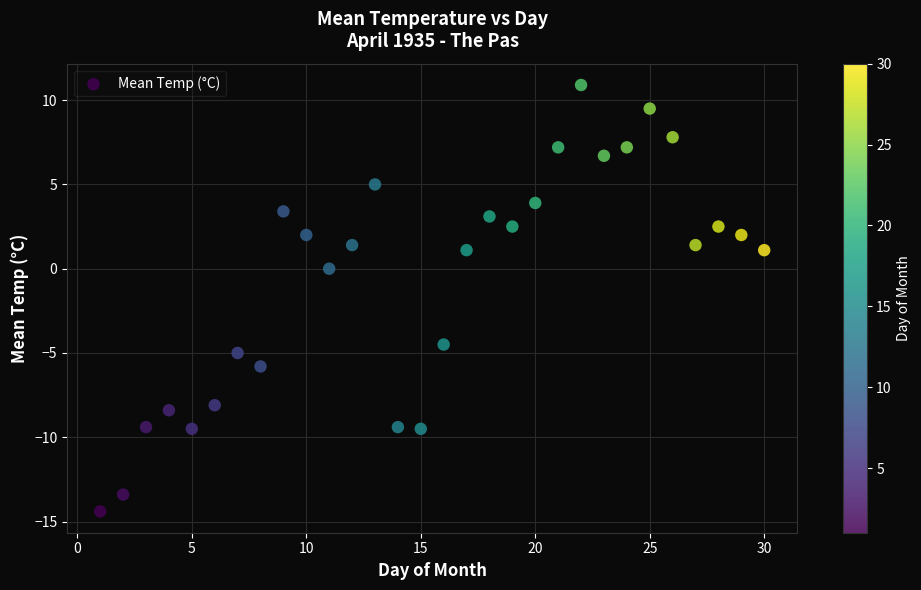

What is the range of X values (max minus min)?

29.0